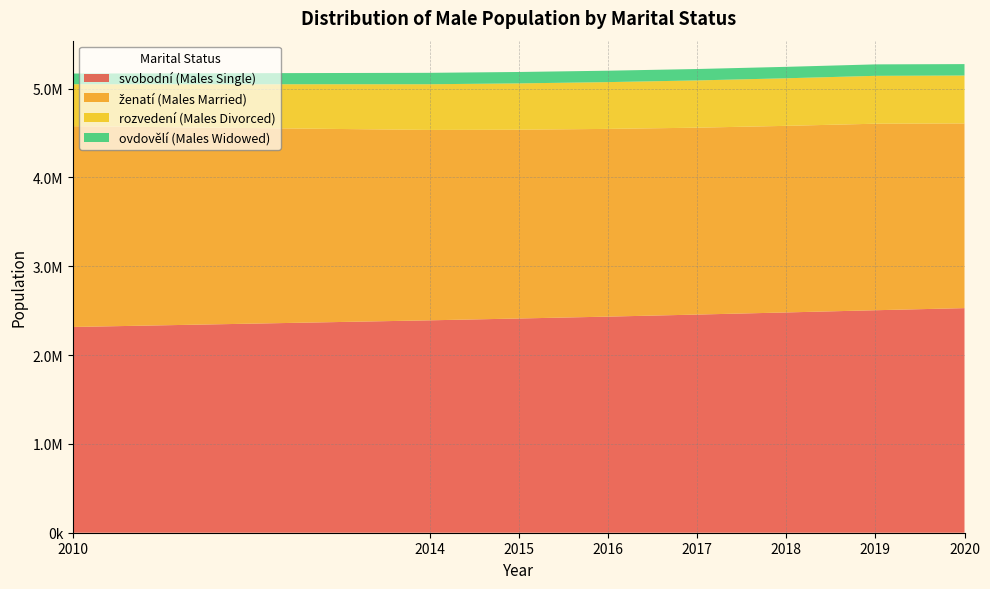

Reading left to right, extract all data points from this chart.

svobodní (Males Single): 2315993	2390819	2411376	2432579	2455547	2479603	2504403	2528165
ženatí (Males Married): 2260382	2143284	2125244	2113190	2103899	2100372	2099637	2079169
rozvedení (Males Divorced): 472047	514239	521297	526539	531956	535535	538980	539255
ovdovělí (Males Widowed): 120377	128585	128413	128379	128389	128684	128976	128514